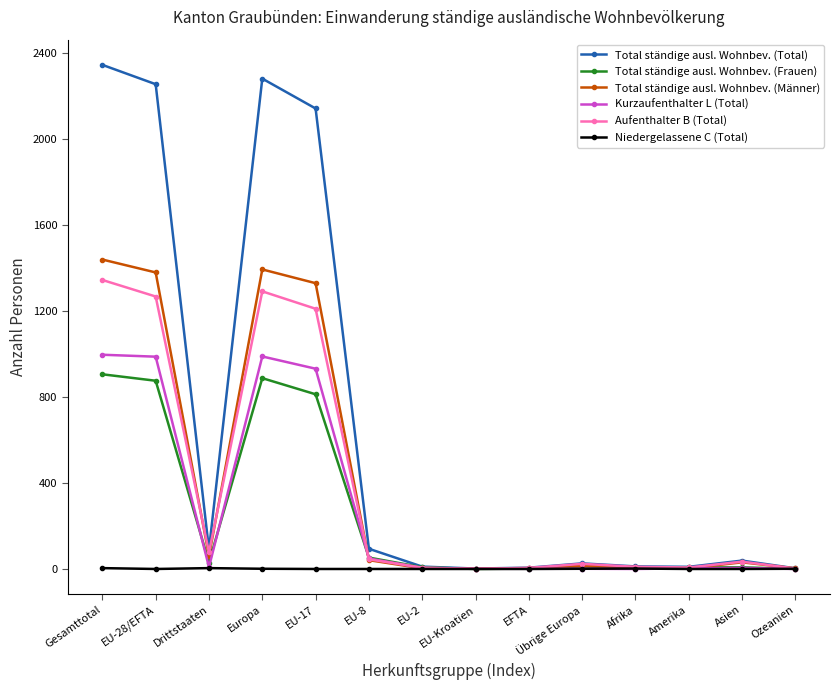

Which series has the largest range (max minus min)?

Total ständige ausl. Wohnbev. (Total)